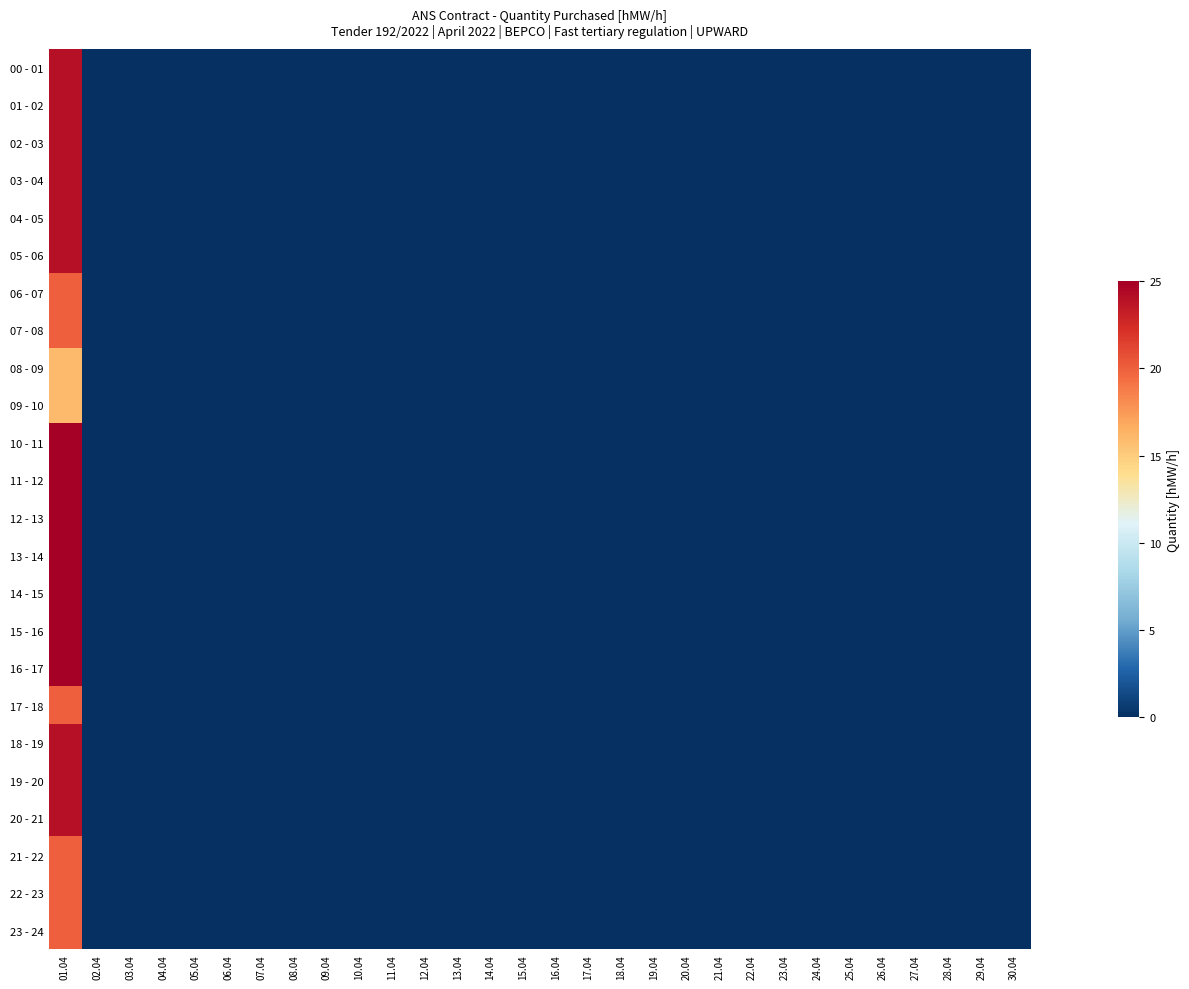

How many data points does each series have?

30